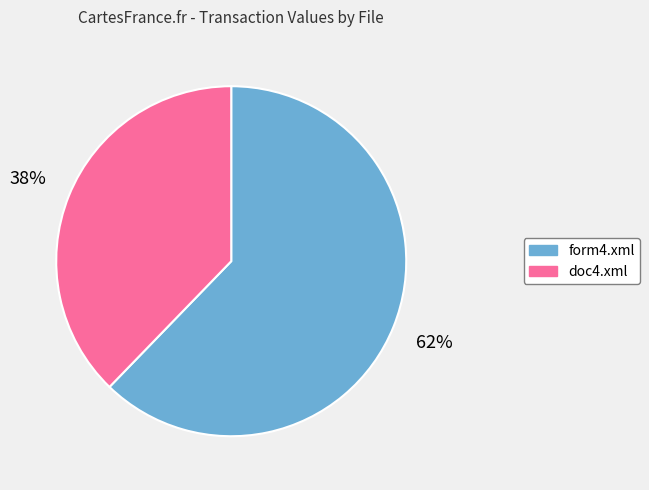

To the nearest percent, what is the difference between the form4.xml and doc4.xml slice percentages?

24%